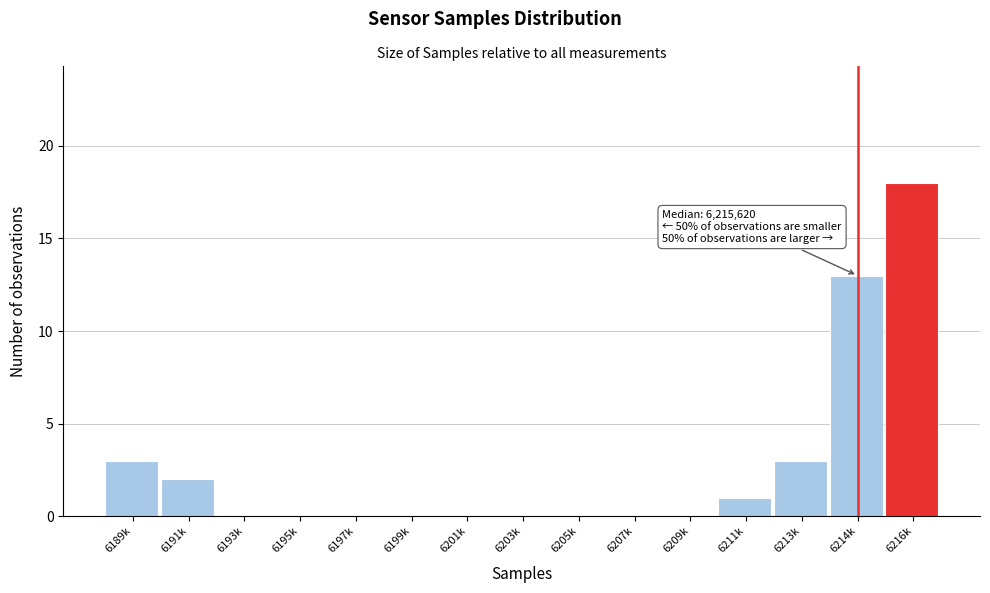

Reading left to right, transcribe all the data shown in this chart.

6189k=3	6191k=2	6193k=0	6195k=0	6197k=0	6199k=0	6201k=0	6203k=0	6205k=0	6207k=0	6209k=0	6211k=1	6213k=3	6214k=13	6216k=18